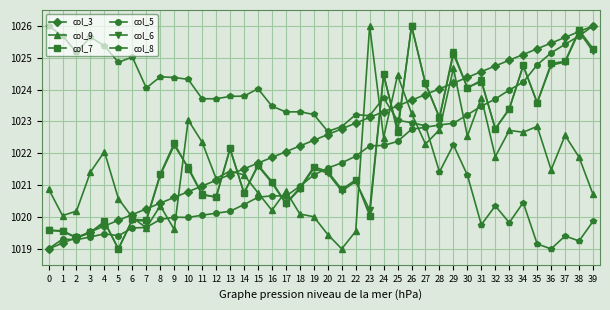

Which series has the largest total across all categories?

col_8